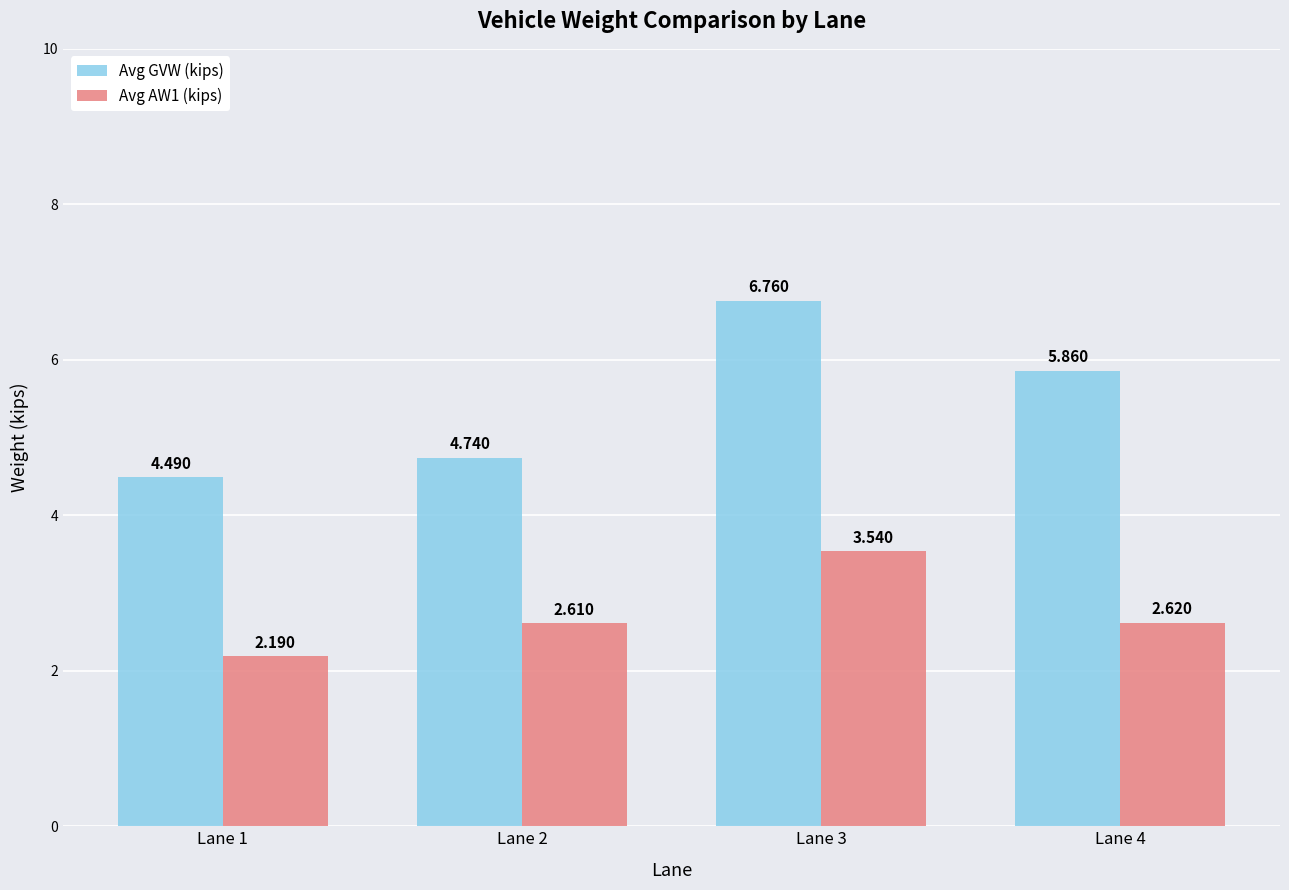

Count the number of data series in this chart.

2